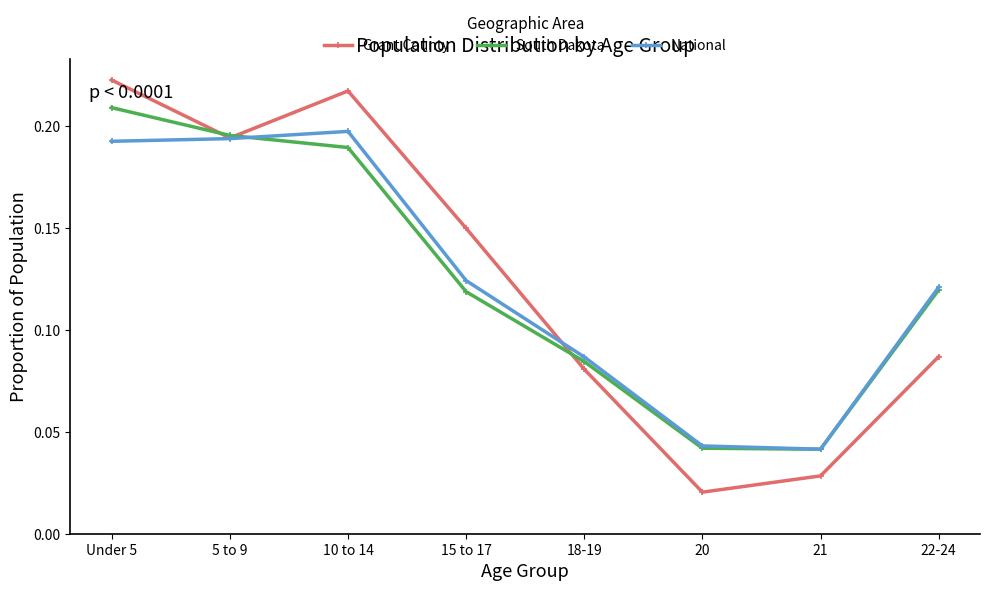

Does the chart display data point markers on the line(s)?

Yes